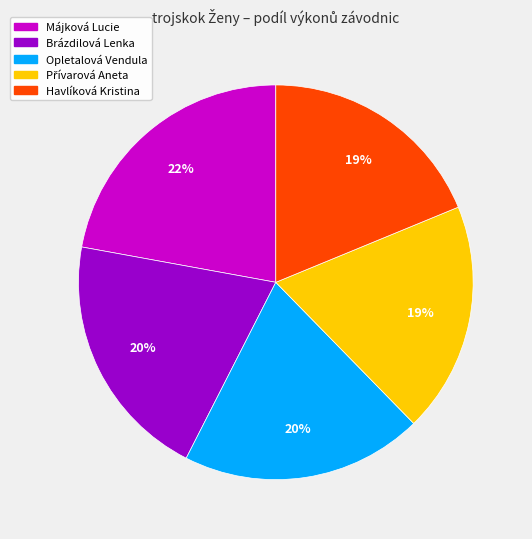

To the nearest percent, what is the average slice percentage?

20%